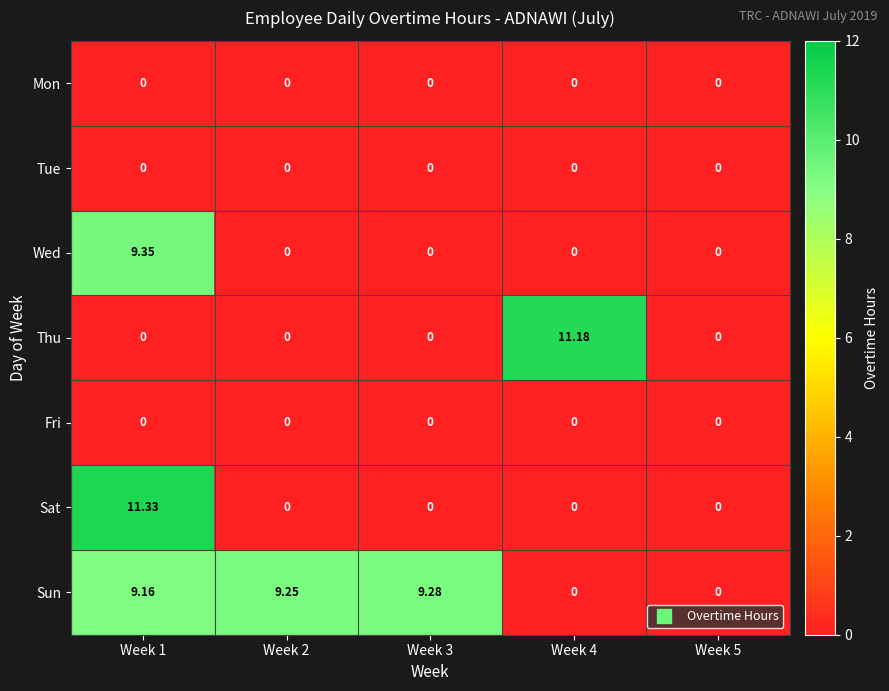

Between Week 1 and Week 5, which series saw the biggest shift?

Sat